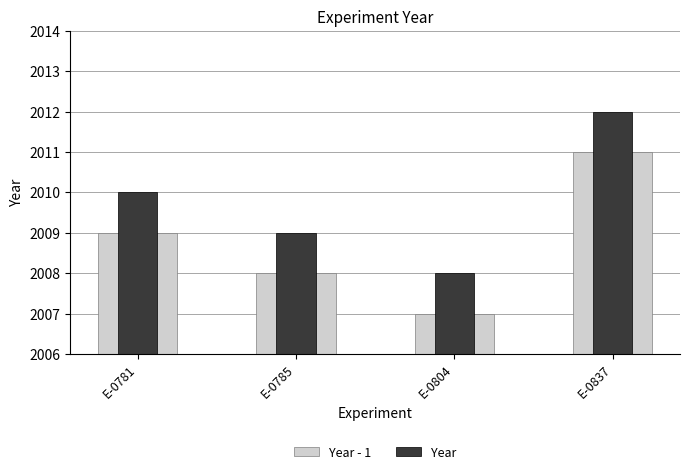

Which label corresponds to the largest value in the chart?

E-0837